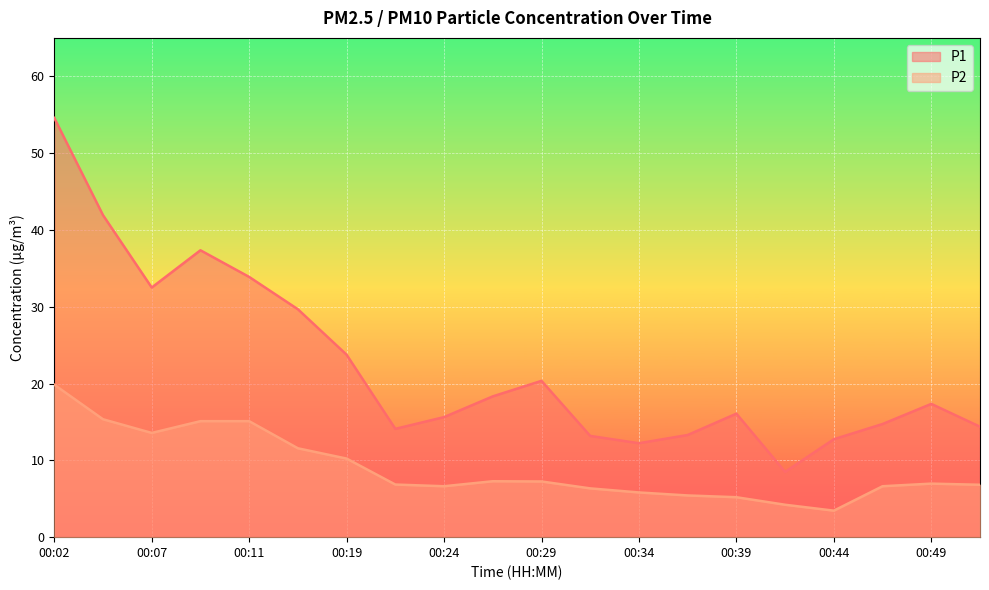

How many categories are shown in the chart?

20